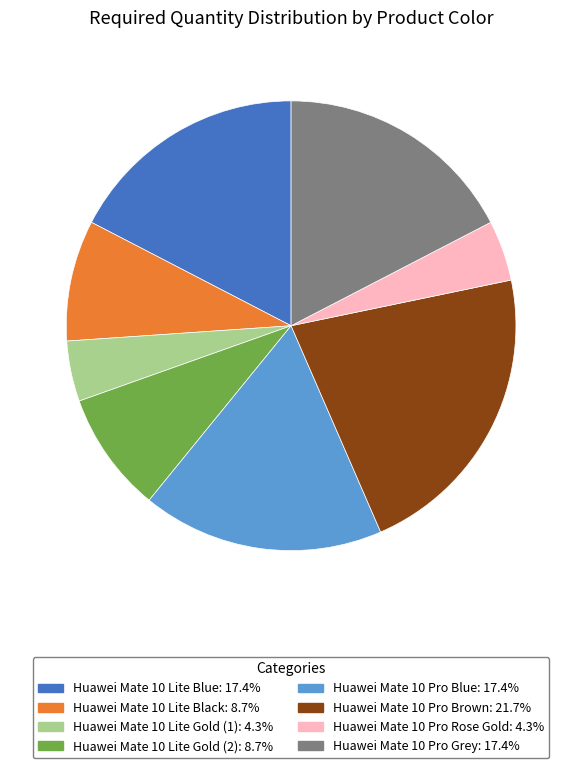

Is the sum of Huawei Mate 10 Pro Blue and Huawei Mate 10 Pro Grey greater than half?

No